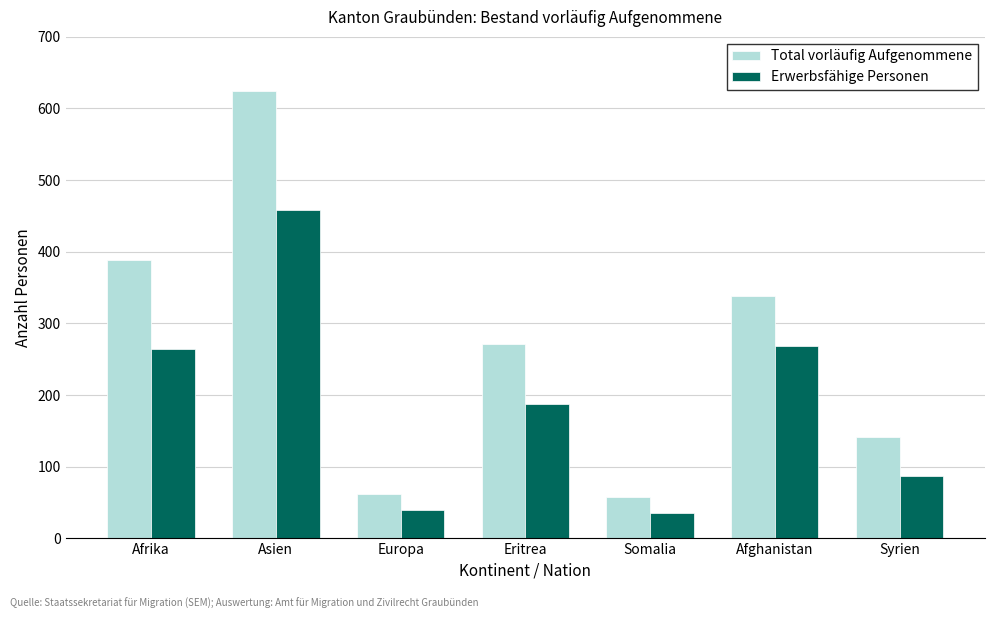

Rank the series at Afrika from highest to lowest value.

Total vorläufig Aufgenommene, Erwerbsfähige Personen